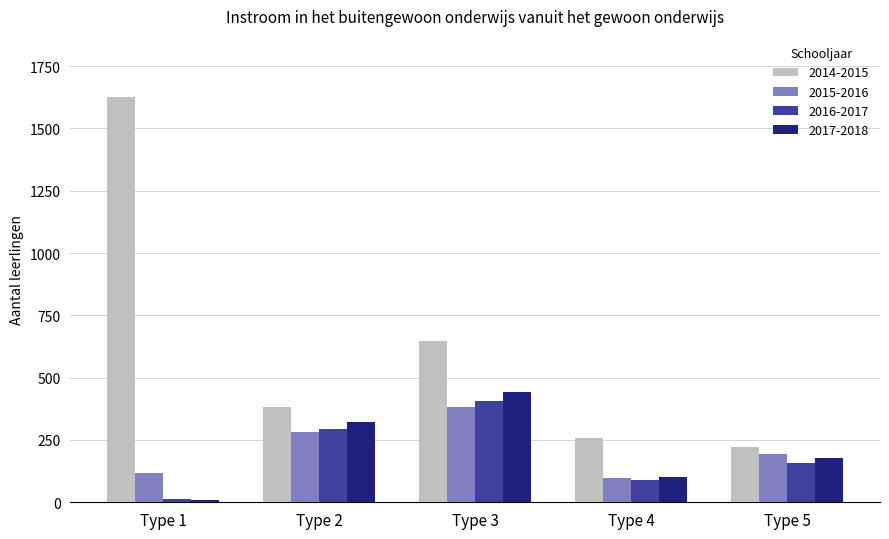

How many categories are shown in the chart?

5